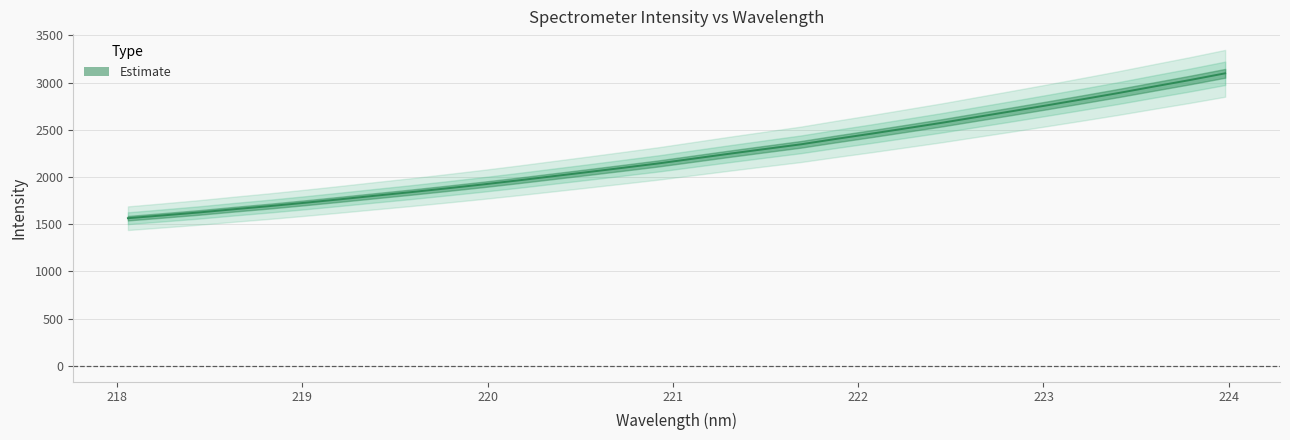

What is the change in value from 220.5444 to 221.8812?

+350.8